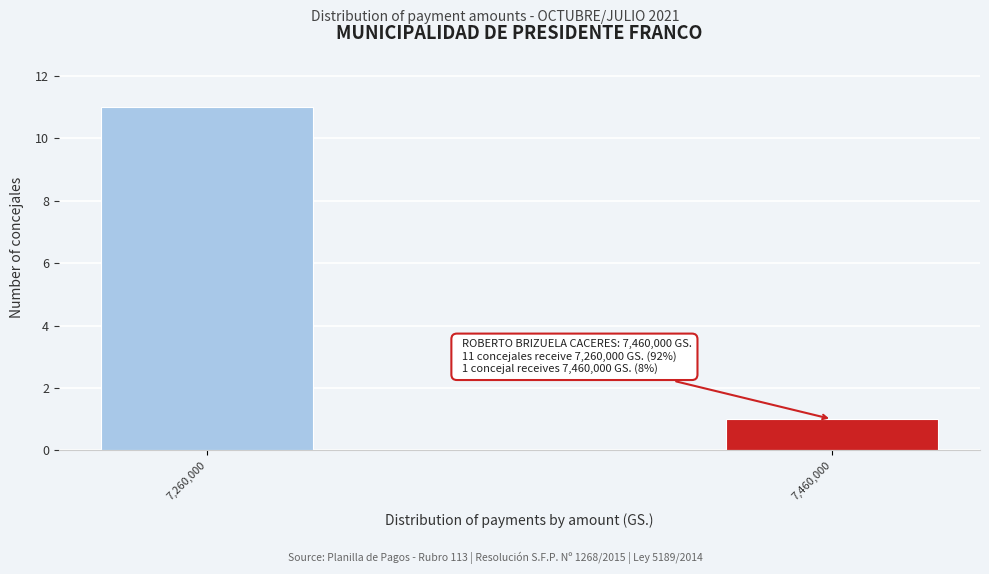

Reading left to right, what are all the values shown in this chart?

11	1